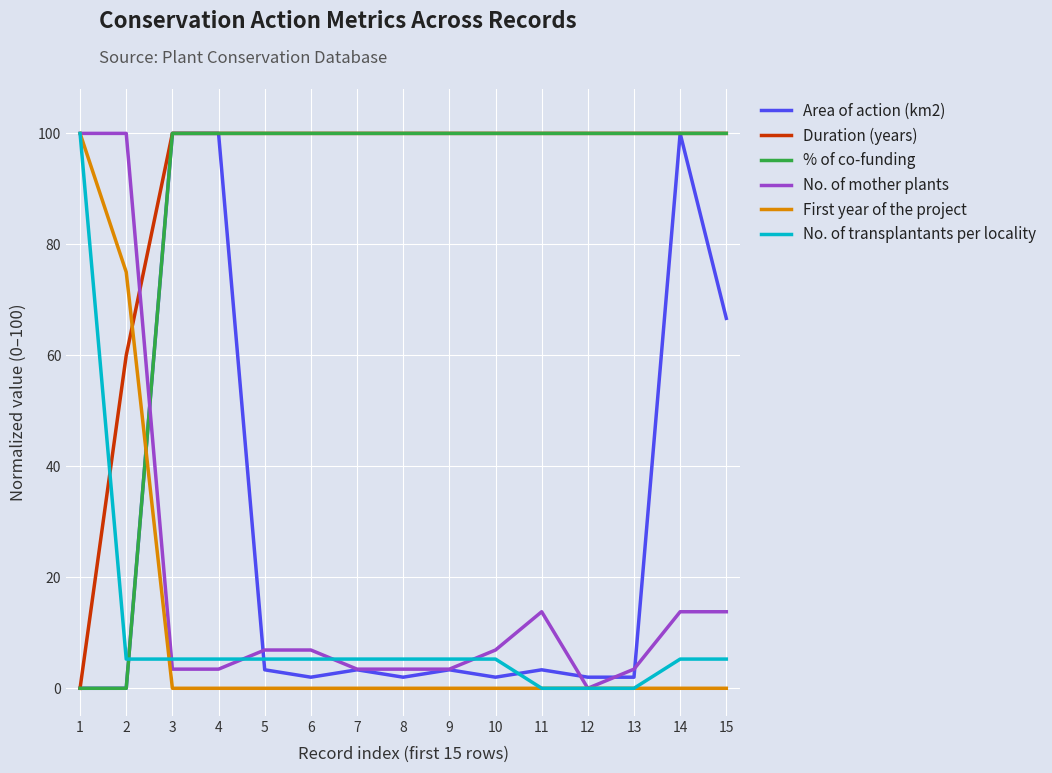

At how many categories does at least one series exceed 24?

15